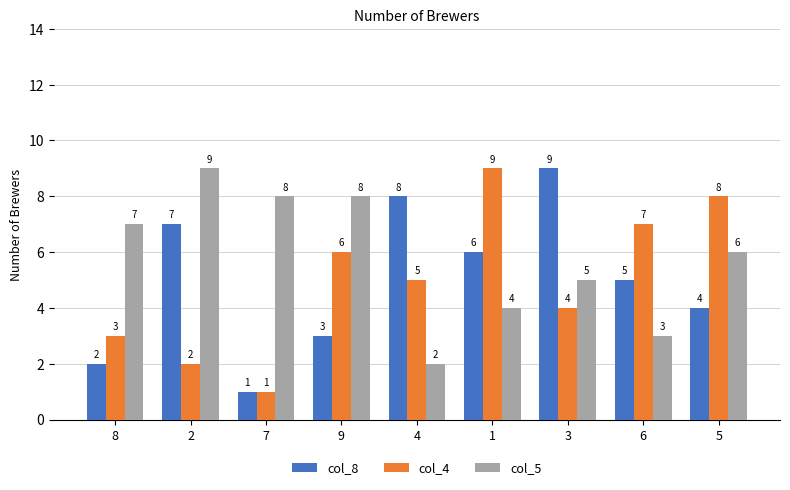

Rank the categories by col_4 value from highest to lowest.

1, 5, 6, 9, 4, 3, 8, 2, 7